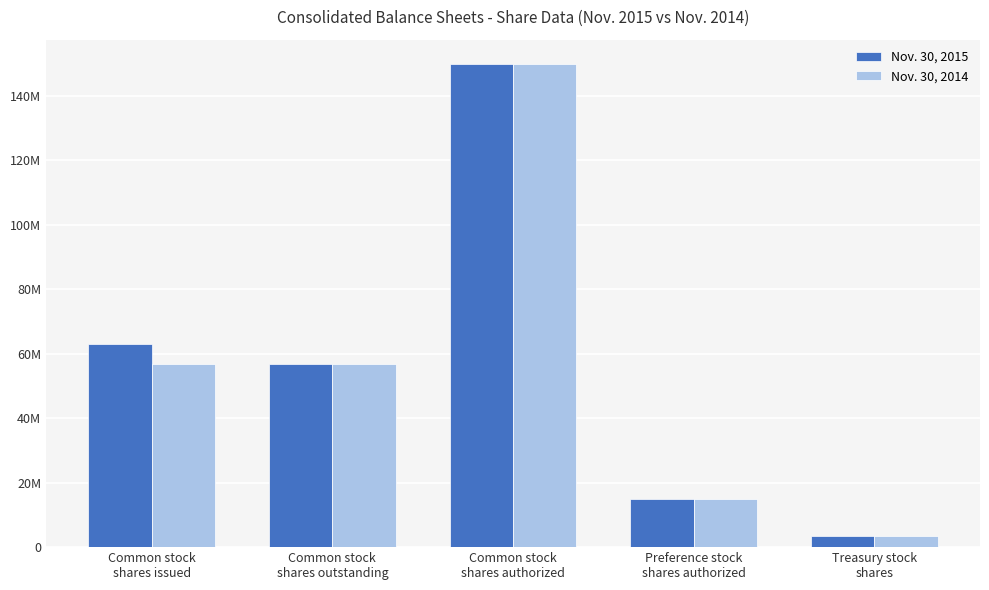

What is the highest value of the Nov. 30, 2014 series?

150000000